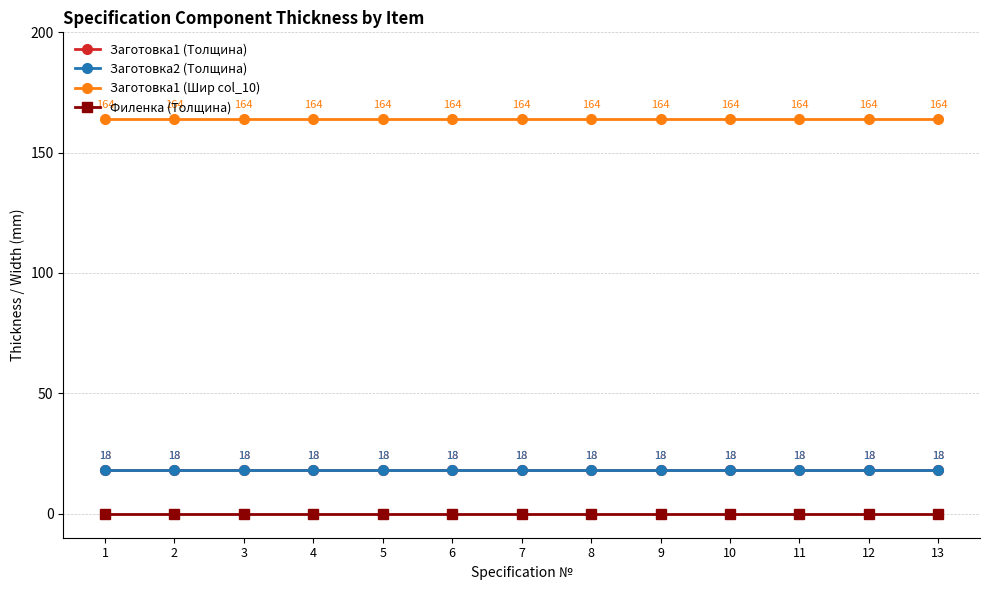

Does the chart have visible grid lines?

Yes